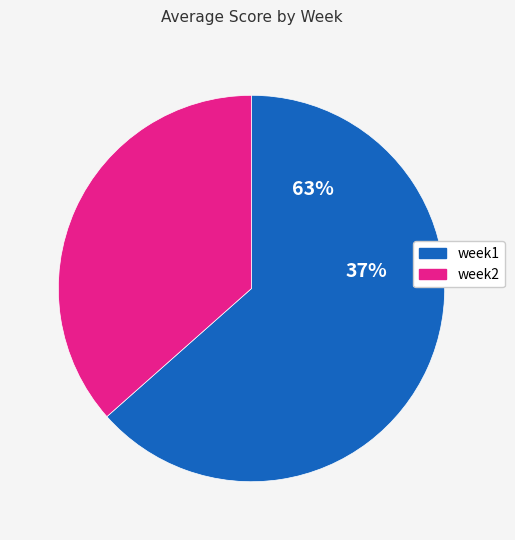

Combined, do week1 and week2 account for over 50%?

Yes